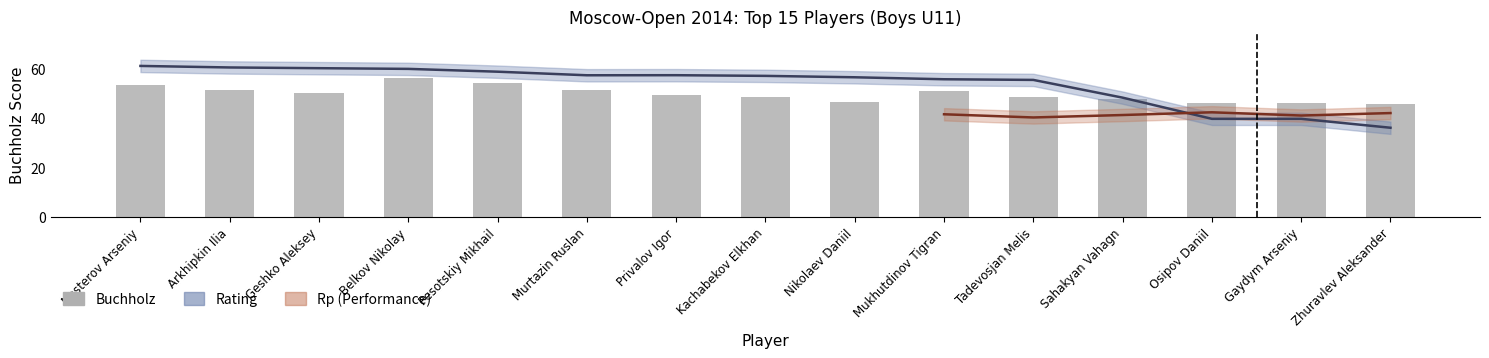

What is the difference between the maximum and minimum values?

10.5